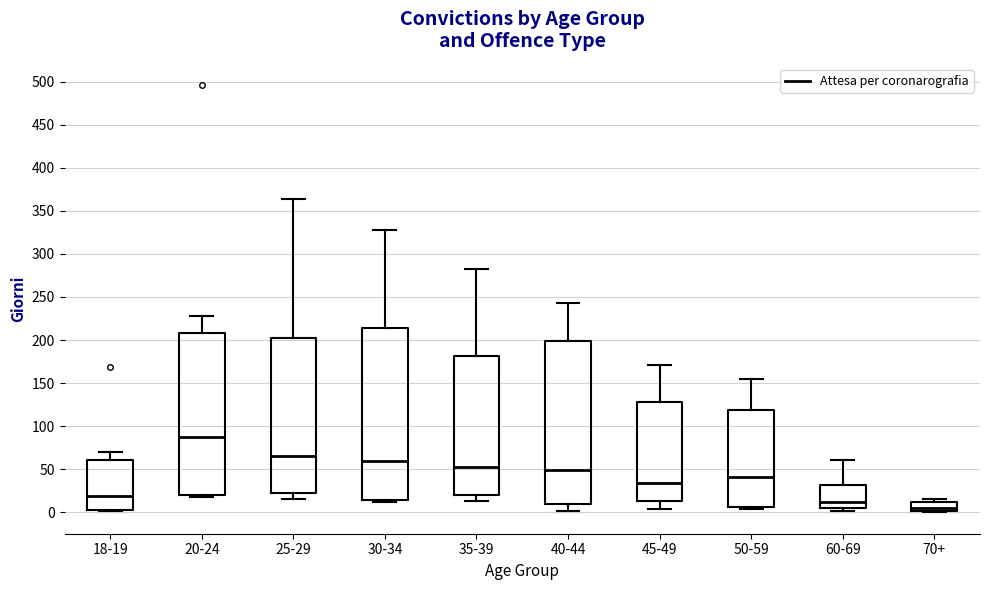

Reading left to right, transcribe this box plot: for each box, give where its median line is, the range the box spans, and where its two whiskers end, as read against the y-axis. The values are not printed on the chart, so give them approximately, as read against the axis.

18-19: median 20, box 5 to 60, whiskers 0 to 70
20-24: median 90, box 20 to 210, whiskers 20 (just below the box's lower edge) to 230
25-29: median 65, box 25 to 200, whiskers 15 to 365
30-34: median 60, box 15 to 215, whiskers 10 to 330
35-39: median 55, box 20 to 180, whiskers 15 to 280
40-44: median 50, box 10 to 200, whiskers 0 to 245
45-49: median 35, box 15 to 130, whiskers 5 to 170
50-59: median 40, box 5 to 120, whiskers 5 (just below the box's lower edge) to 155
60-69: median 15, box 5 to 30, whiskers 0 to 60
70+: median 5, box 0 to 10, whiskers 0 to 15